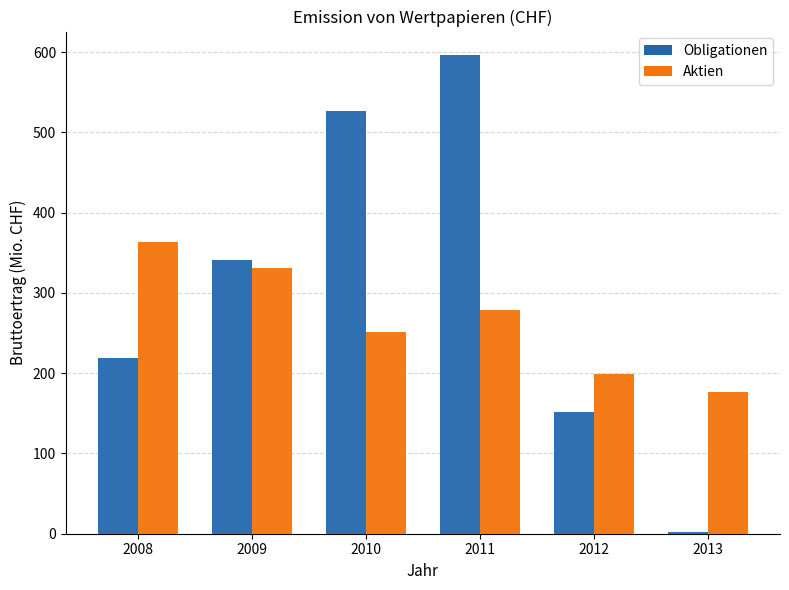

What is the total value across all series at 2011?

873.9